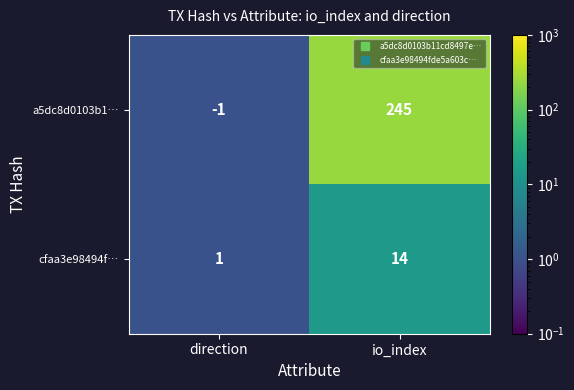

What is the maximum value shown in the chart?

245